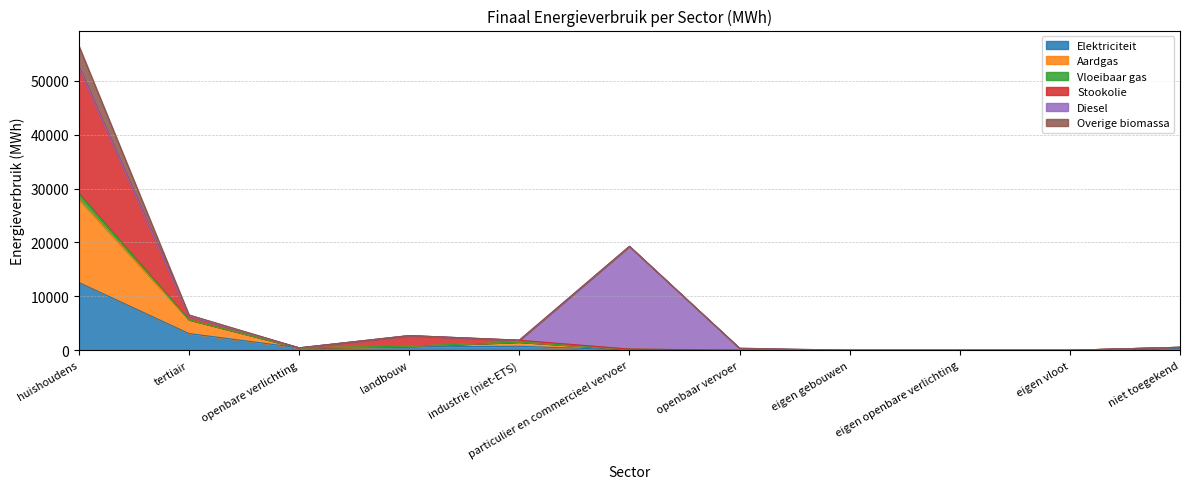

At which category is the sum across all series the highest?

huishoudens